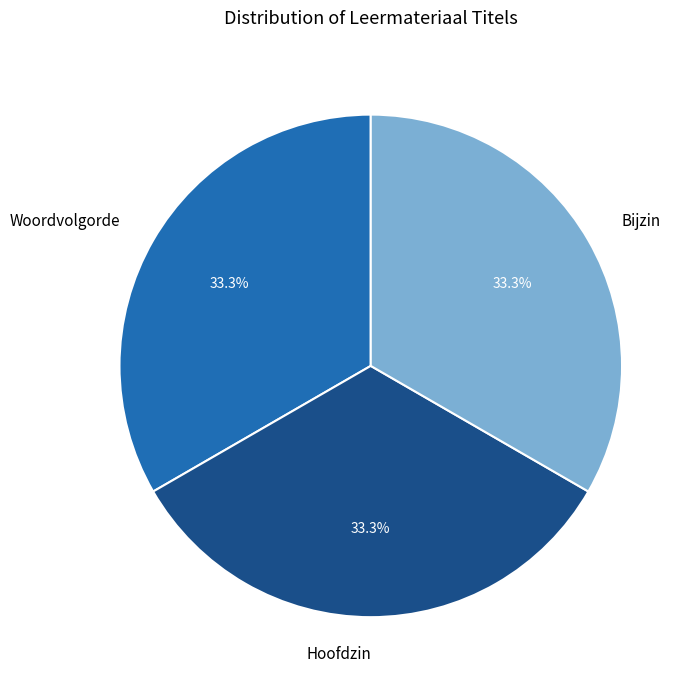

Is it true that Bijzin is 33% of the pie?

True